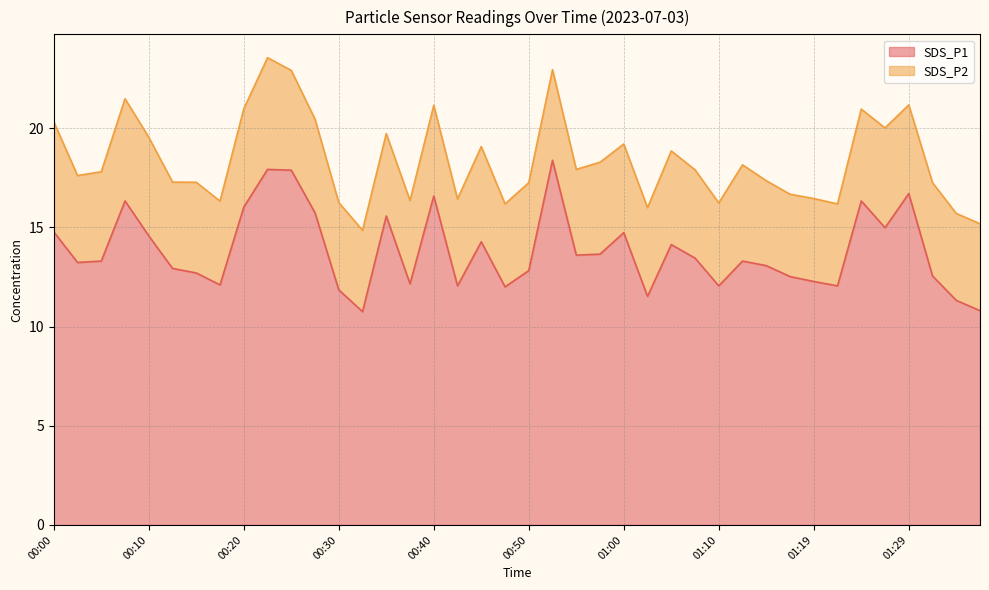

What is the change in value from 01:10 to 01:17?

+0.5